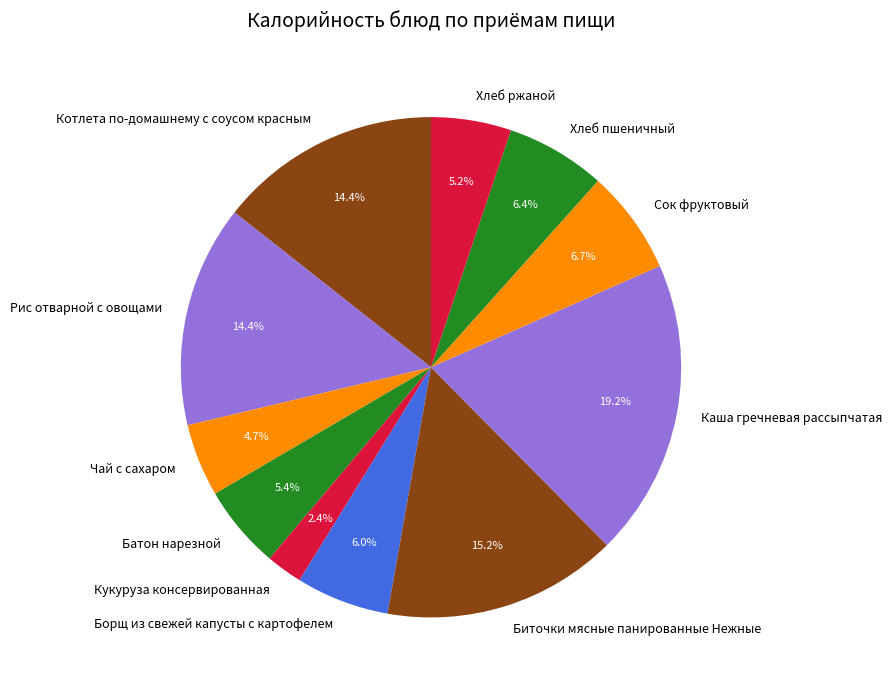

To the nearest percent, what is the difference between the largest and smallest slice percentages?

17%